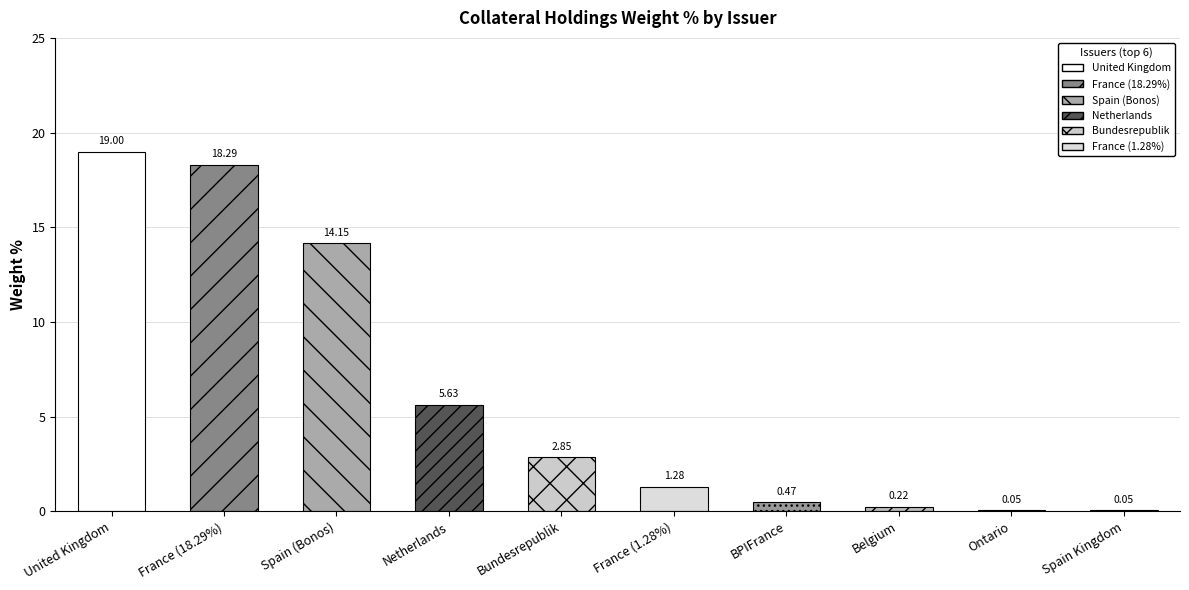

At which category does the chart reach its peak across all series?

United Kingdom